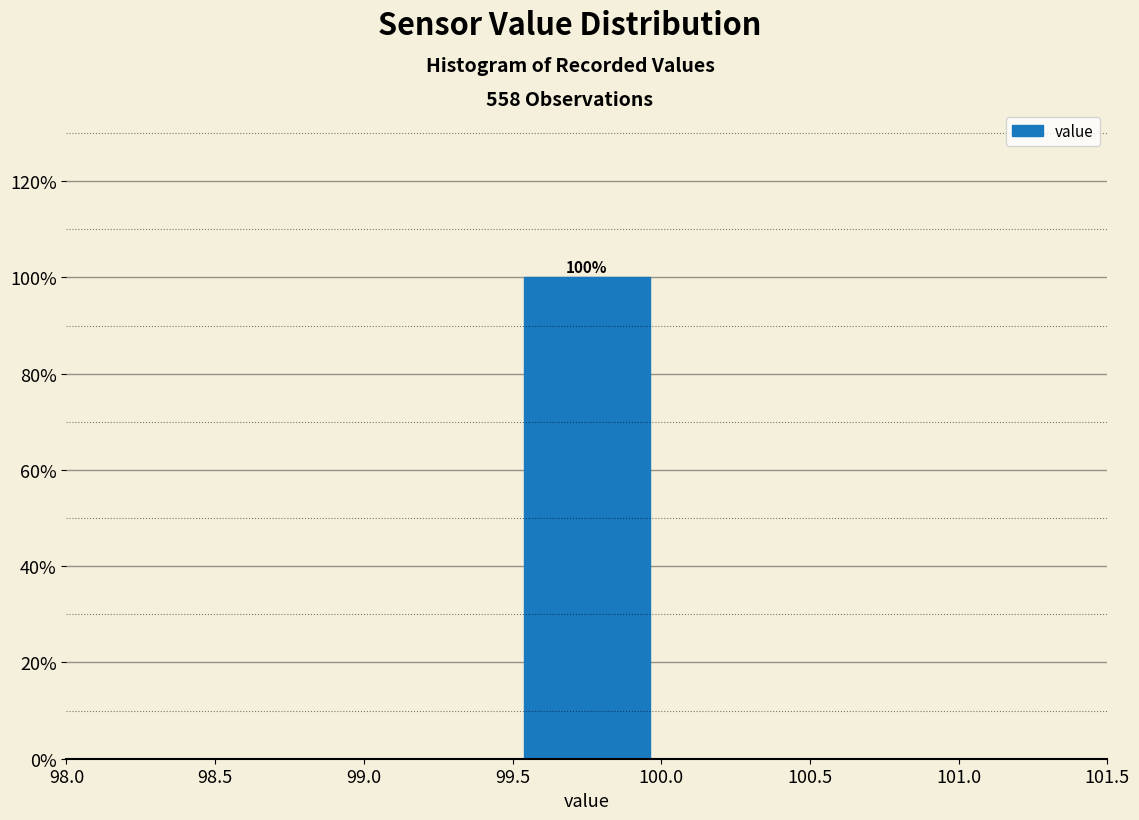

Which range on the x-axis has the tallest bar?

99.5 to 100.0